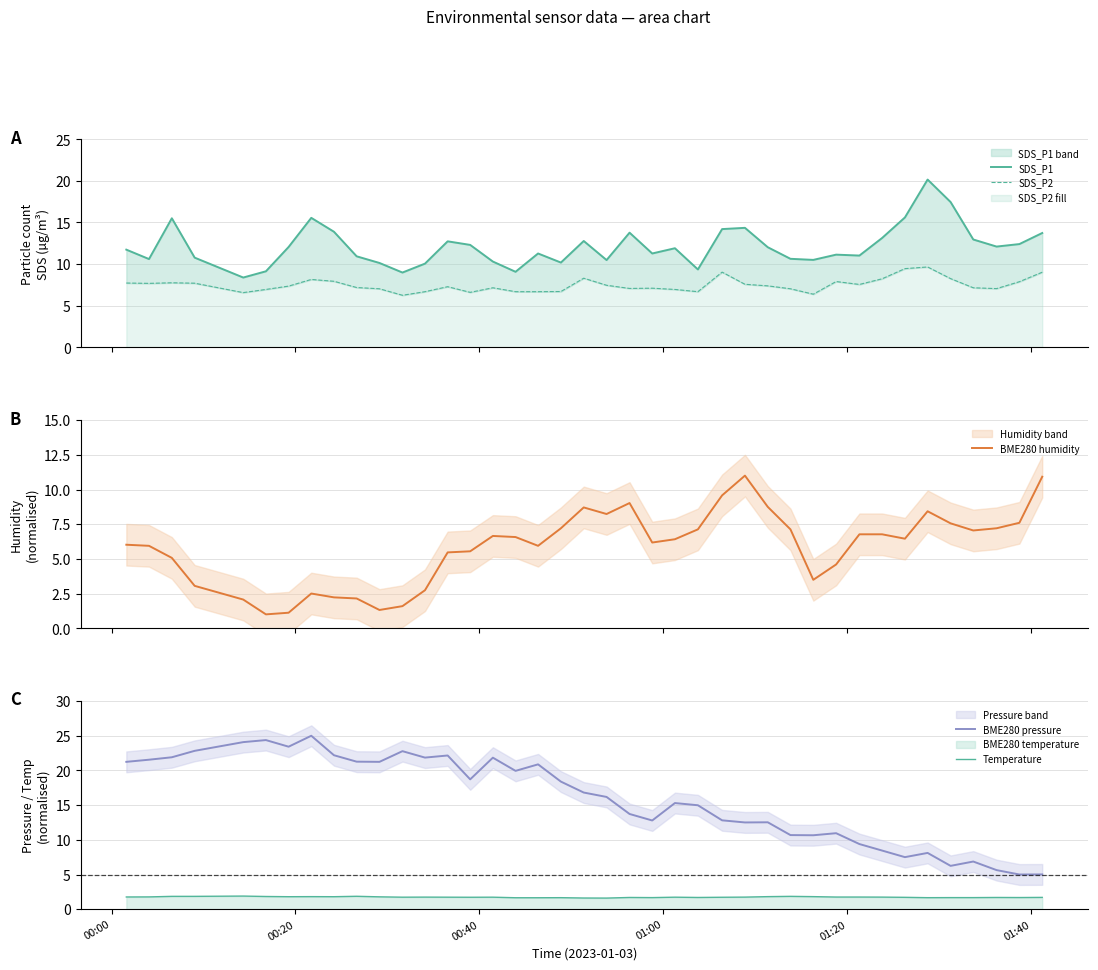

What is the minimum value for Temperature?

1.6